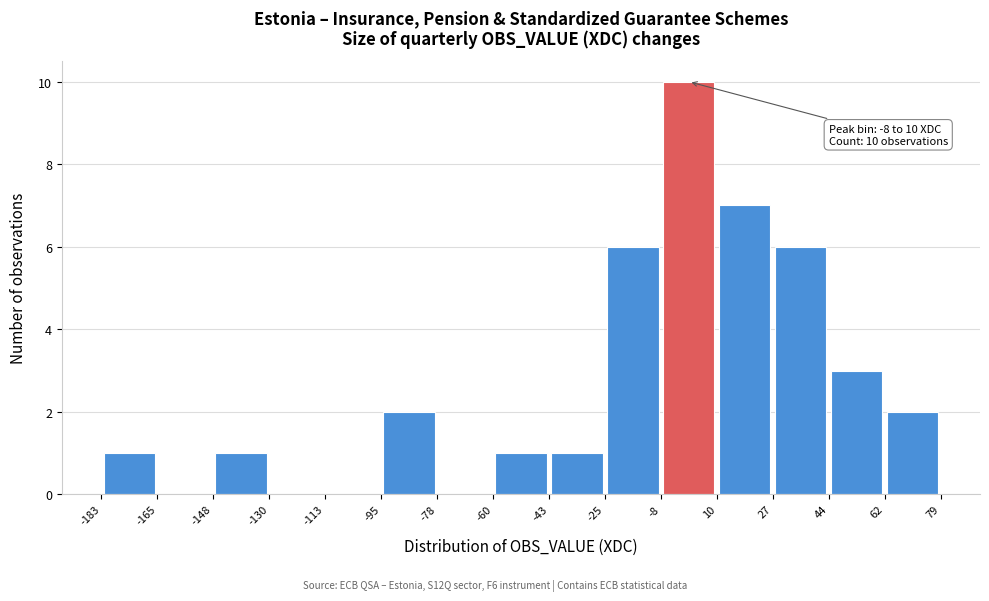

Which range on the x-axis has the tallest bar?

-8 to 10